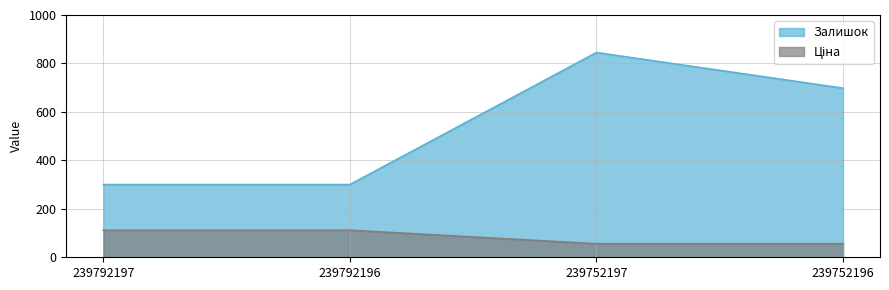

True or false: Залишок and Ціна intersect in this chart.

False